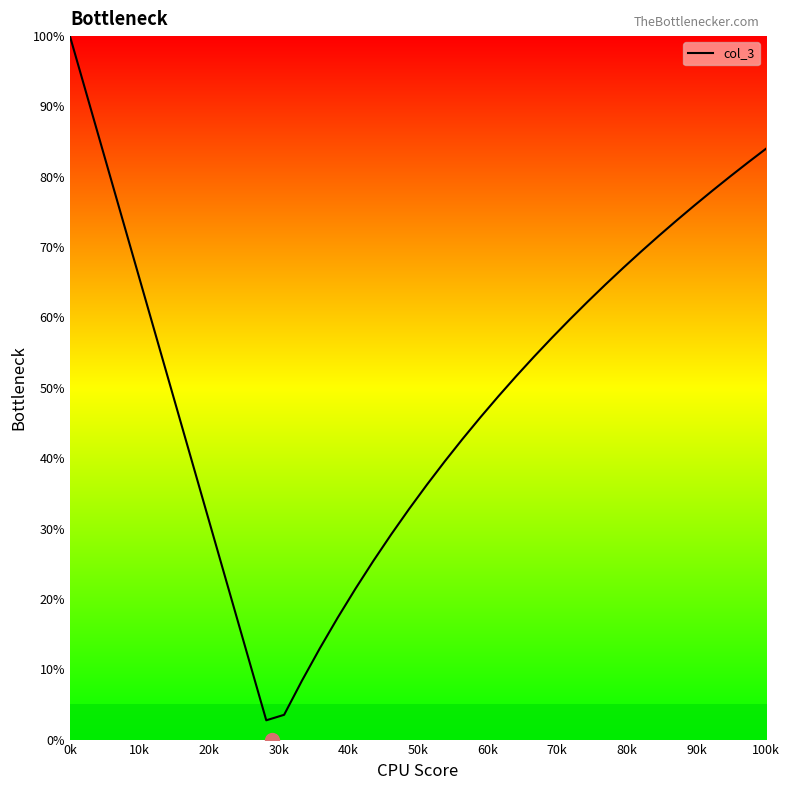

What is the minimum value shown in the chart?

2.7